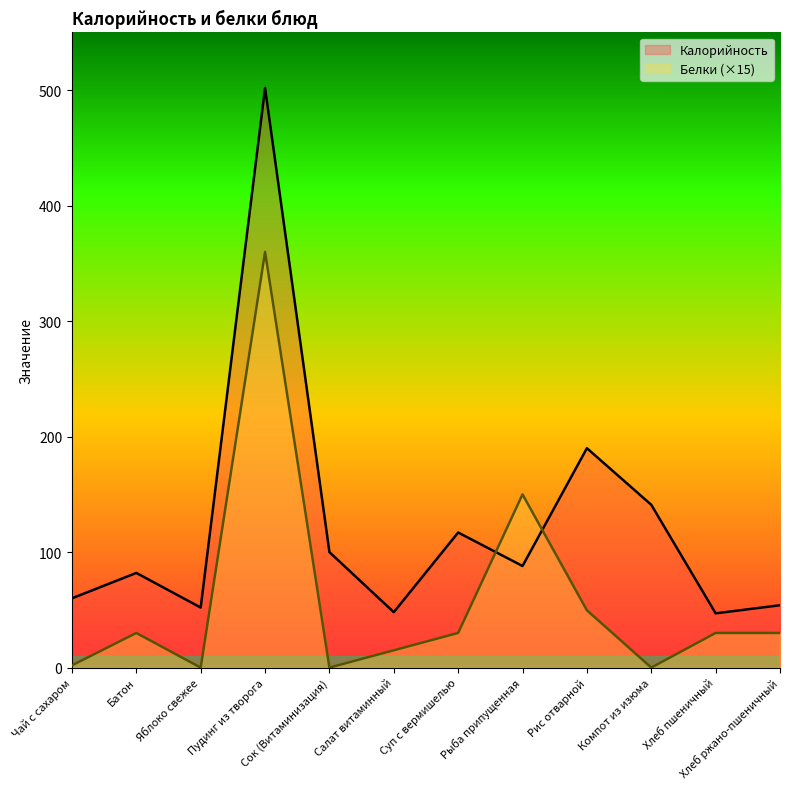

Where is the first local maximum for Калорийность?

Батон